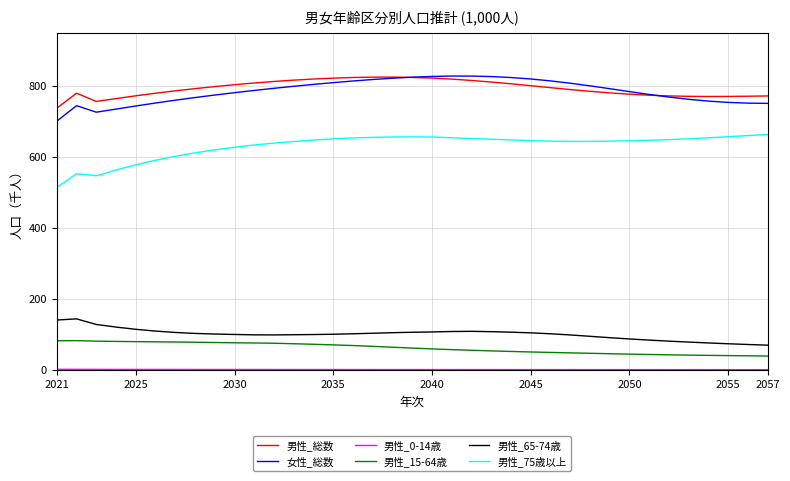

What is the highest value of the 男性_75歳以上 series?

663.4